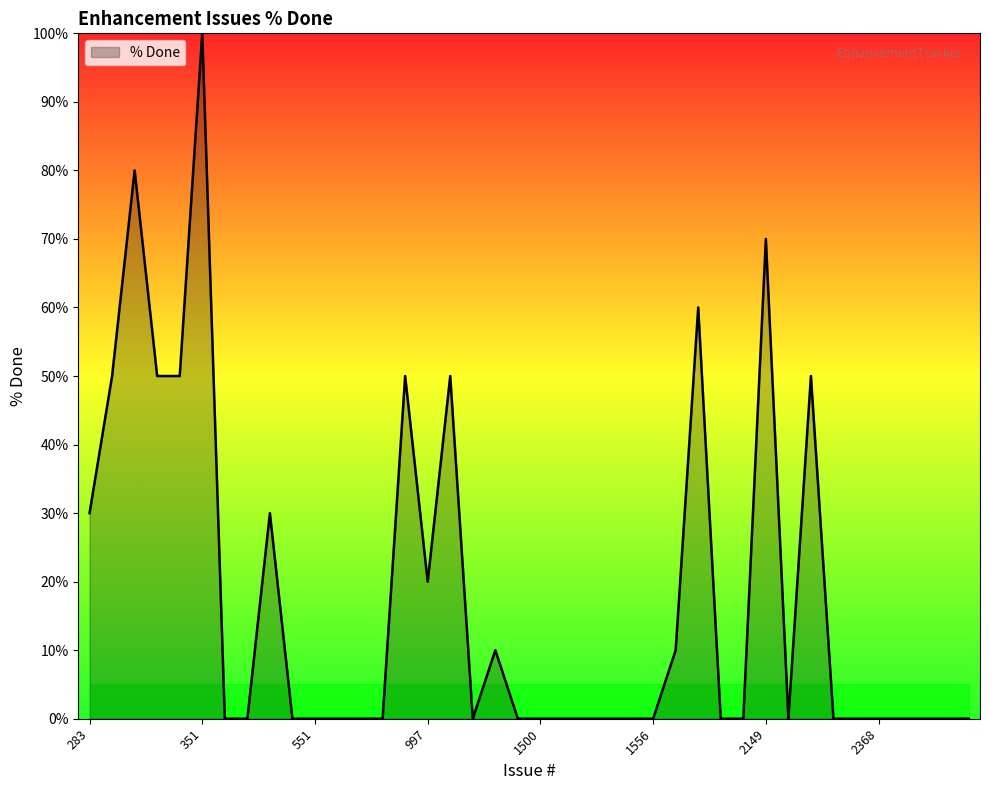

What is the greatest value displayed?

100